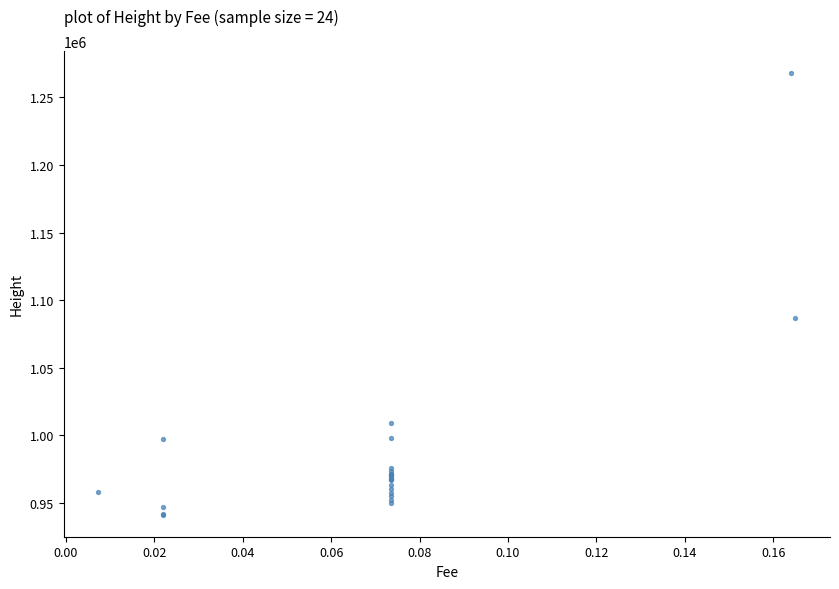

What Y value in the scatter plot is closest to 1104585?

1086772